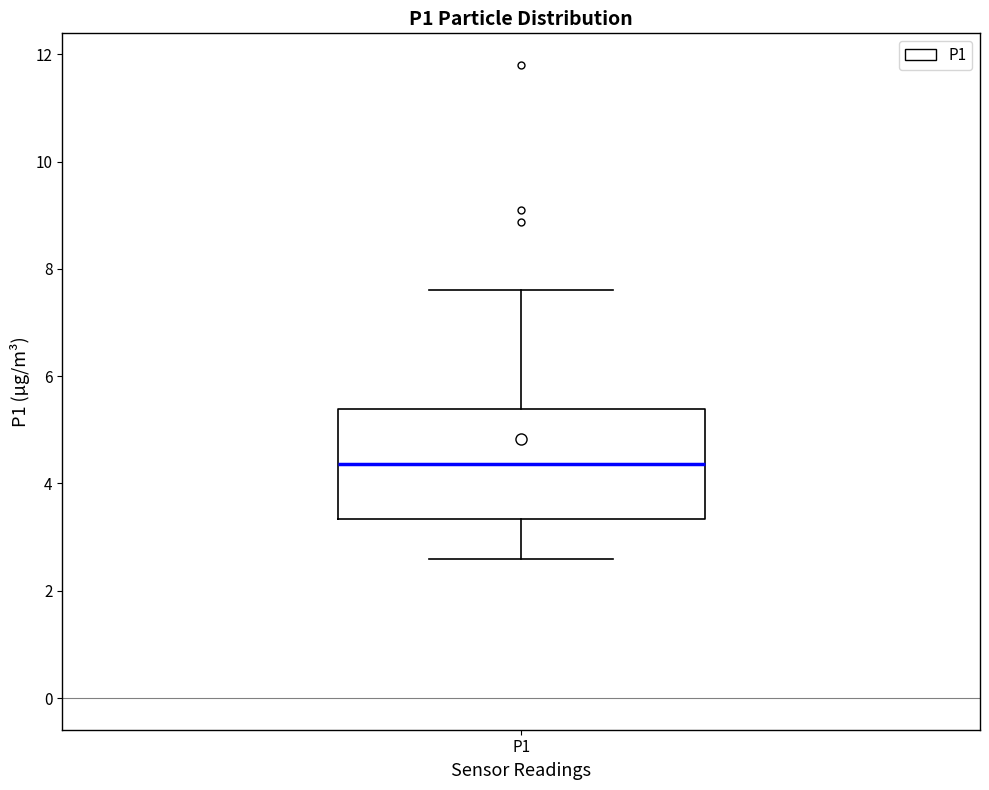

Where is the lower edge of the box for P1 on the y-axis? The values are not printed on the chart, so give them approximately, as read against the axis.

3.4